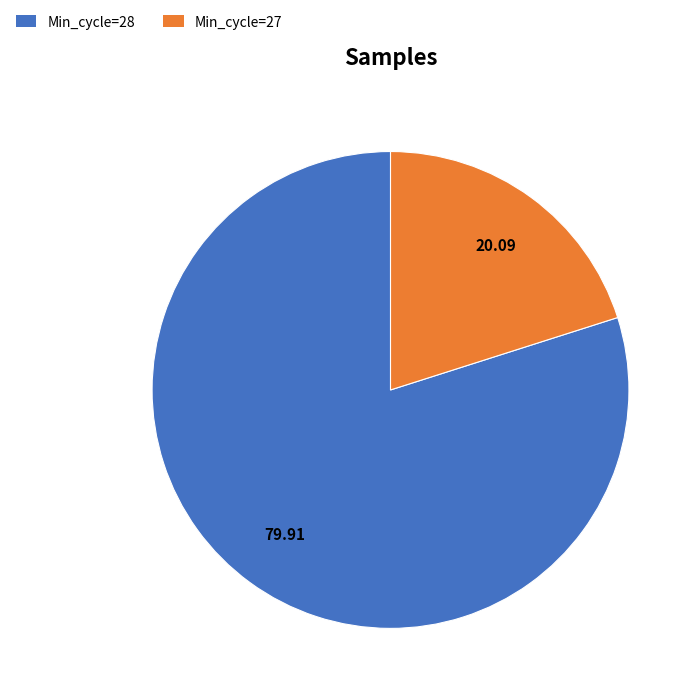

What is the smallest slice in the pie chart?

Min_cycle=27